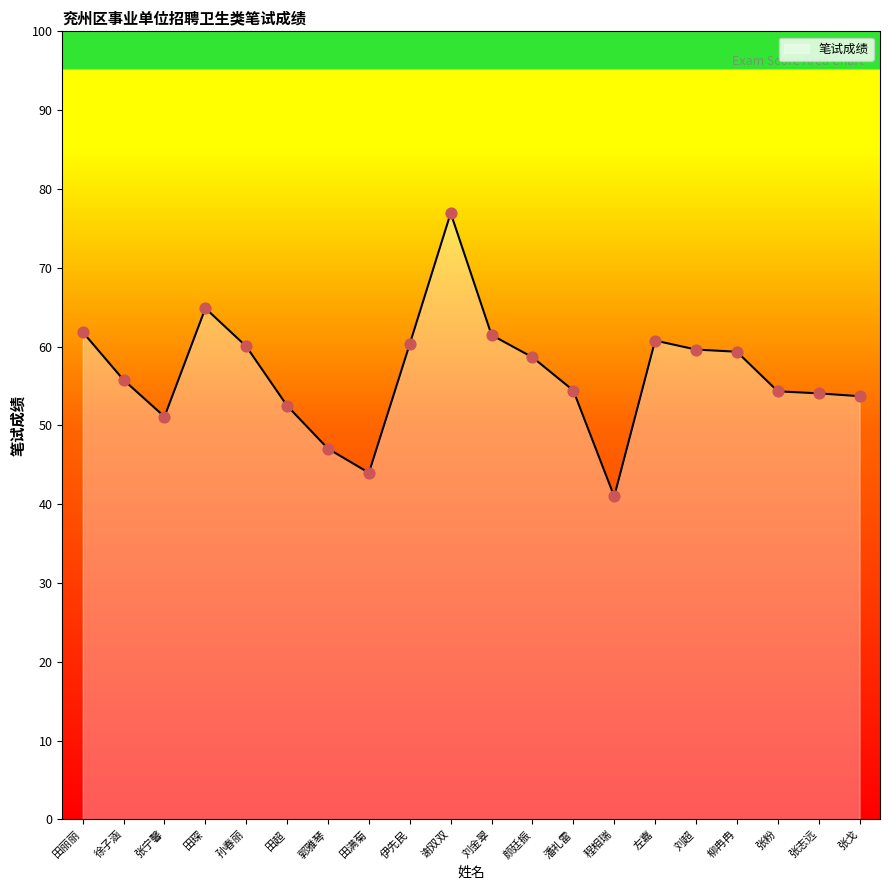

What is the change in value from 徐子涵 to 谢双双?

+21.2